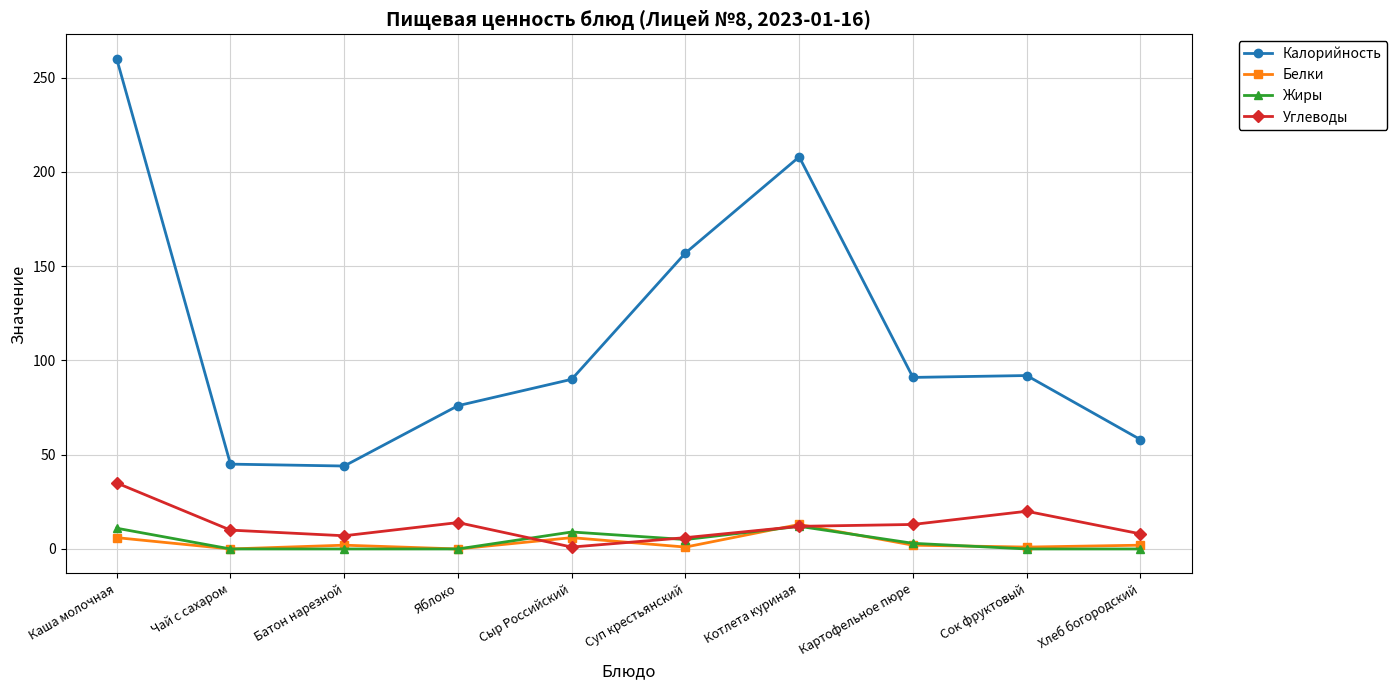

At which category is the sum across all series the highest?

Каша молочная